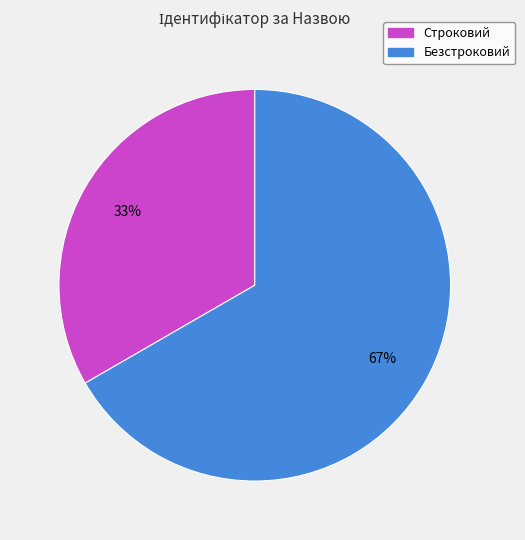

How many segments does this pie chart have?

2